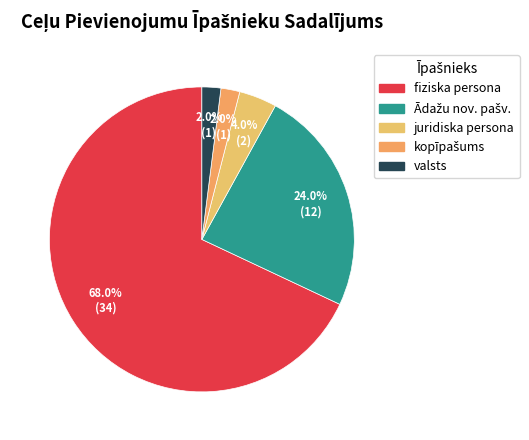

Which has a higher value, Ādažu nov. pašv. or kopīpašums?

Ādažu nov. pašv.